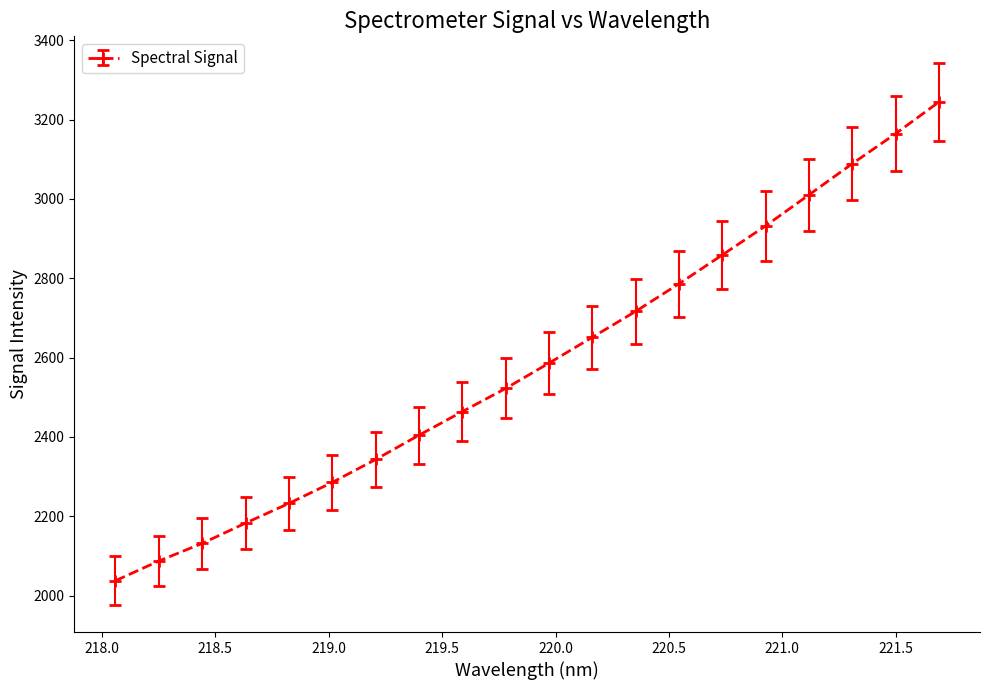

How many data points are above 2586?

10